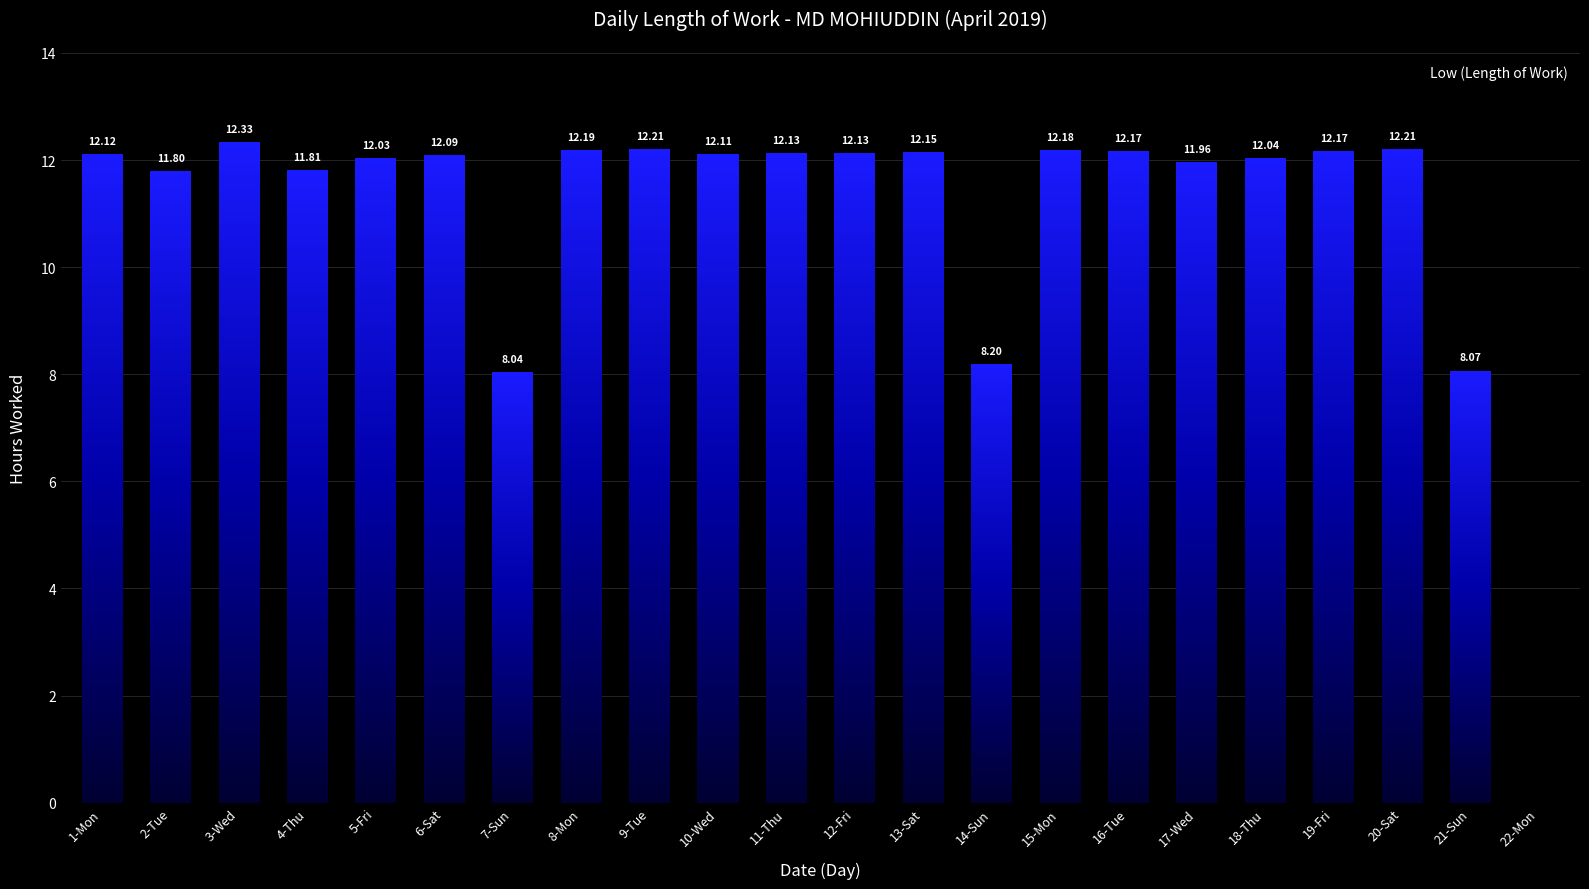

Approximately how many times larger is the value at 9-Tue compared to 4-Thu?

1.0